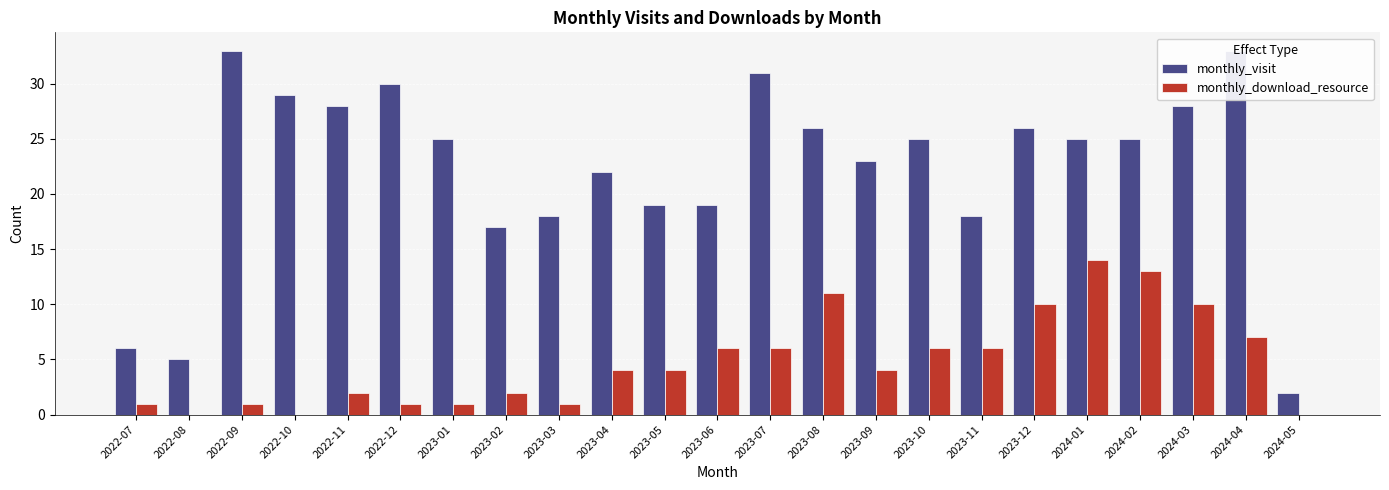

Rank the series at 2023-09 from highest to lowest value.

monthly_visit, monthly_download_resource